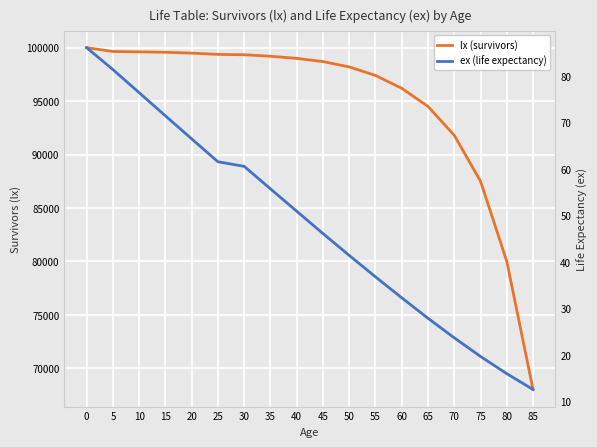

What is the value of the lx (survivors) point at the 11th from the left?

98200.0